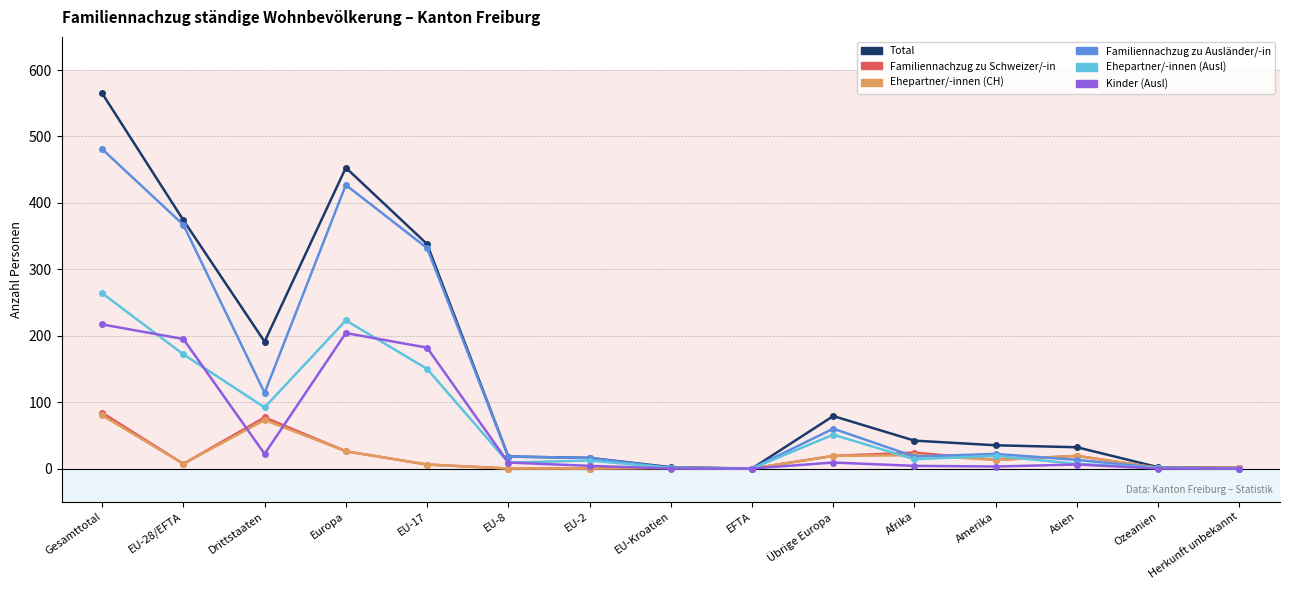

True or false: Total has more than 1 points higher than both neighbors.

True